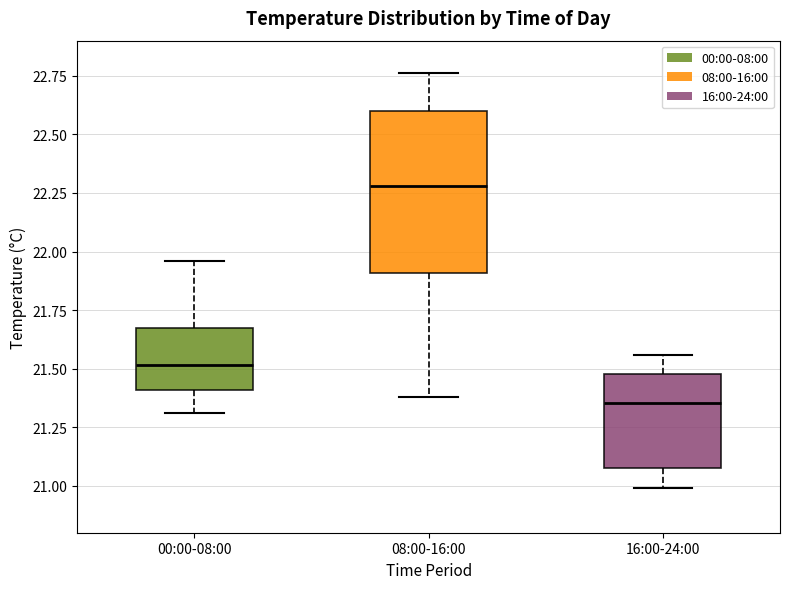

Reading left to right, read every box against the y-axis: the position of its median line, the range the box covers, and the ends of its whiskers. The values are not printed on the chart, so give them approximately, as read against the axis.

00:00-08:00: median 21.50, box 21.40 to 21.70, whiskers 21.30 to 21.95
08:00-16:00: median 22.30, box 21.90 to 22.60, whiskers 21.40 to 22.75
16:00-24:00: median 21.35, box 21.10 to 21.50, whiskers 21.00 to 21.55